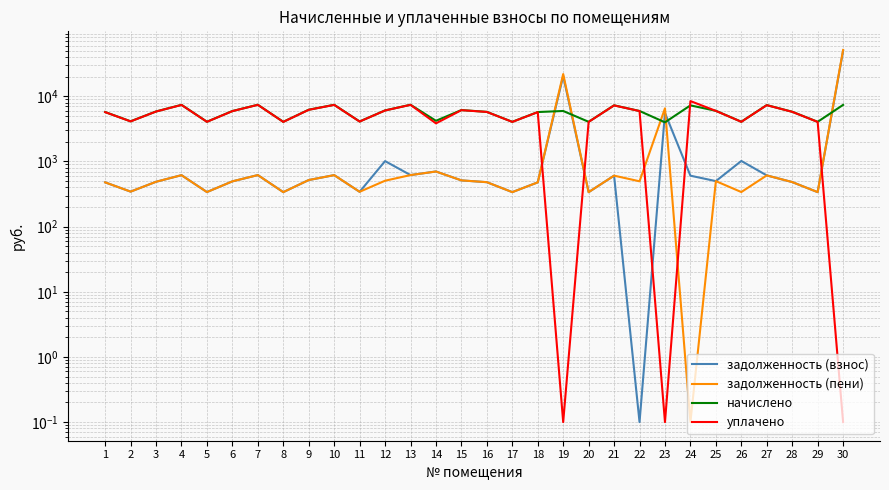

True or false: задолженность (пени) and начислено cross at least once.

True